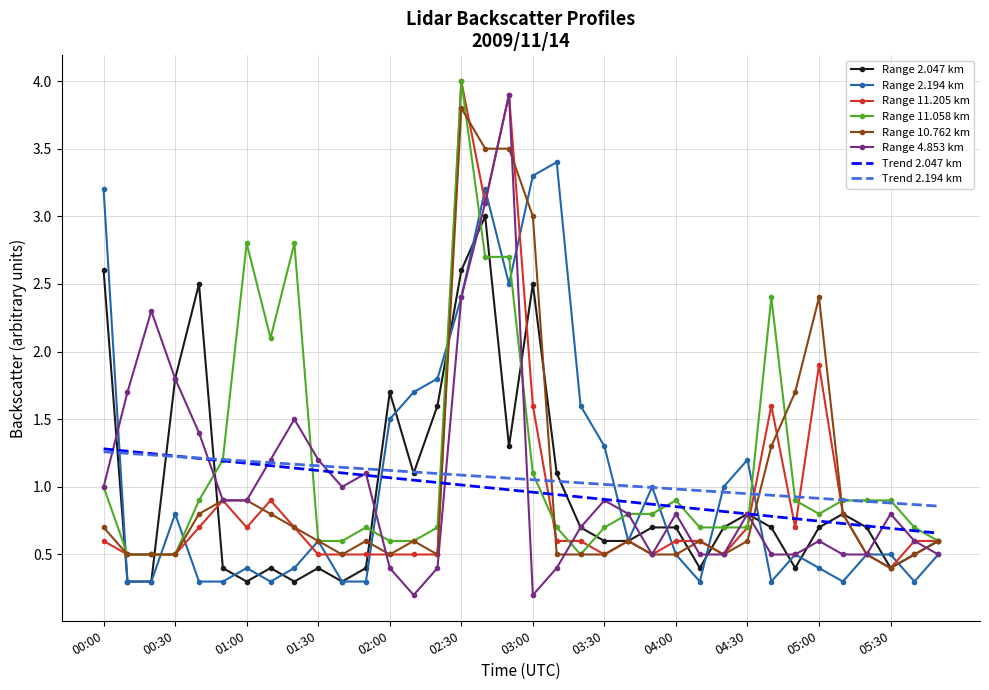

The 11.058 series shows 1.8 at 02:40. True or false?

False